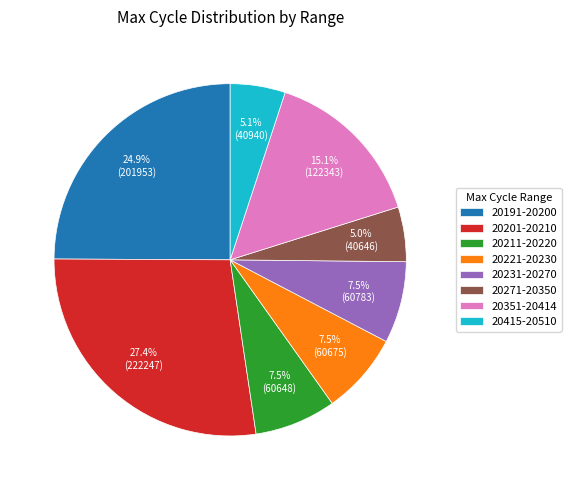

What is the total percentage of 20201-20210 and 20415-20510?

32.5%